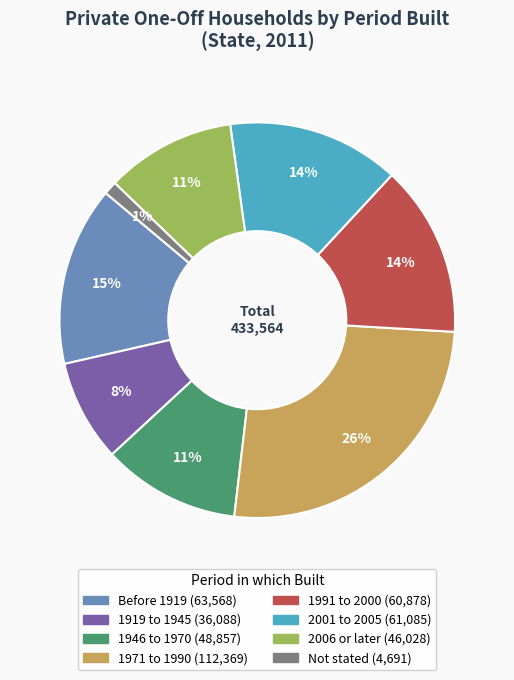

The 1971 to 1990 slice represents 26% of the pie. True or false?

True